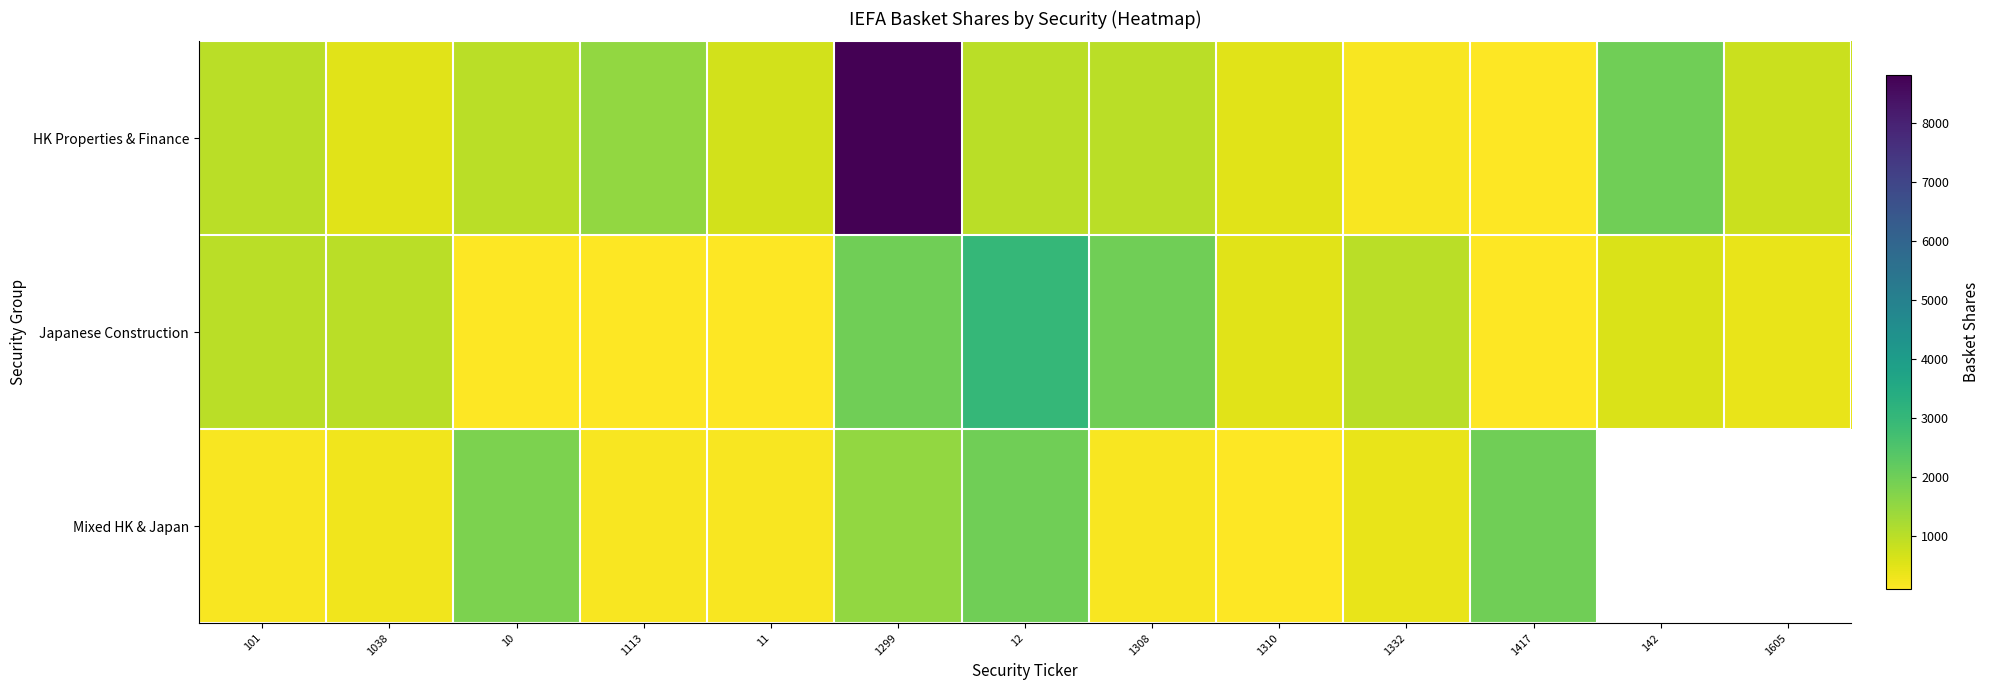

What is the difference between the maximum and minimum values in the Japanese Construction series?

2900.0